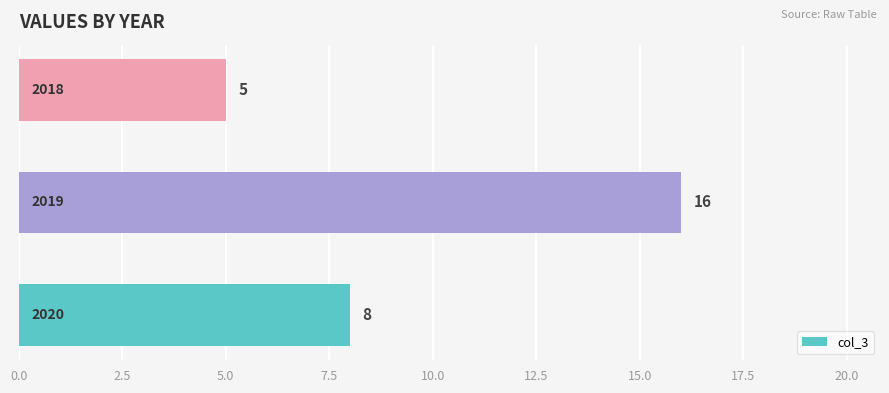

Count the values in the range 5 to 16.

3